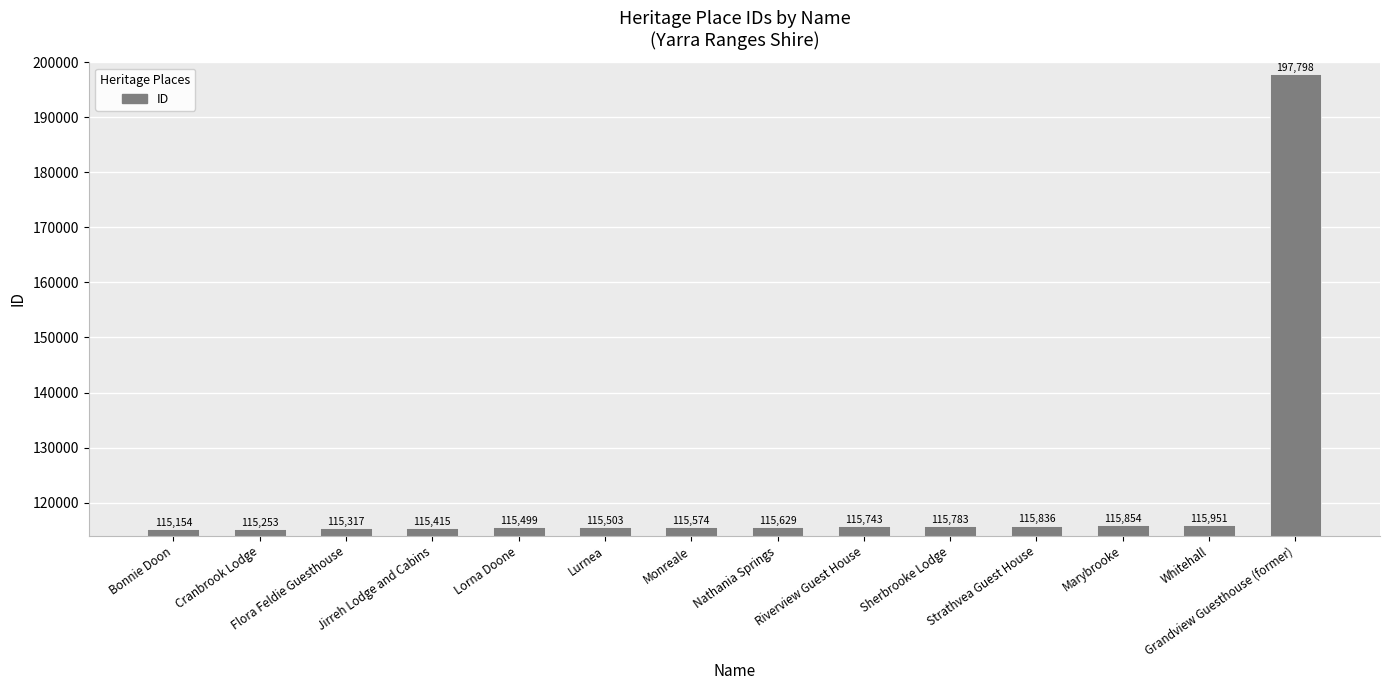

Does the chart contain any negative values?

No